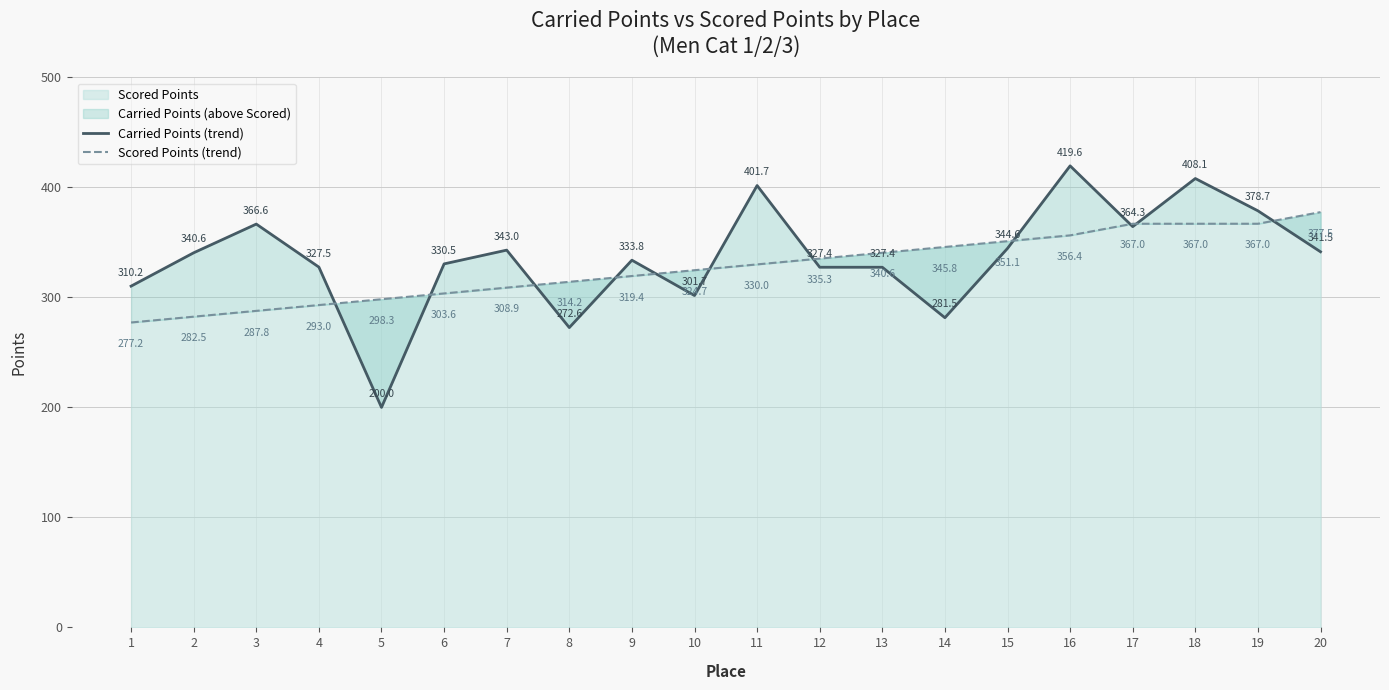

Between which two adjacent categories do Scored Points (trend) and Carried Points (trend) first intersect?

4 and 5